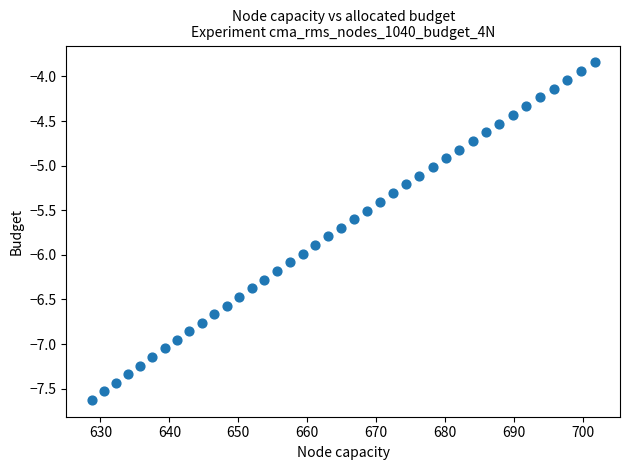

What is the range of Y values (max minus min)?

3.8